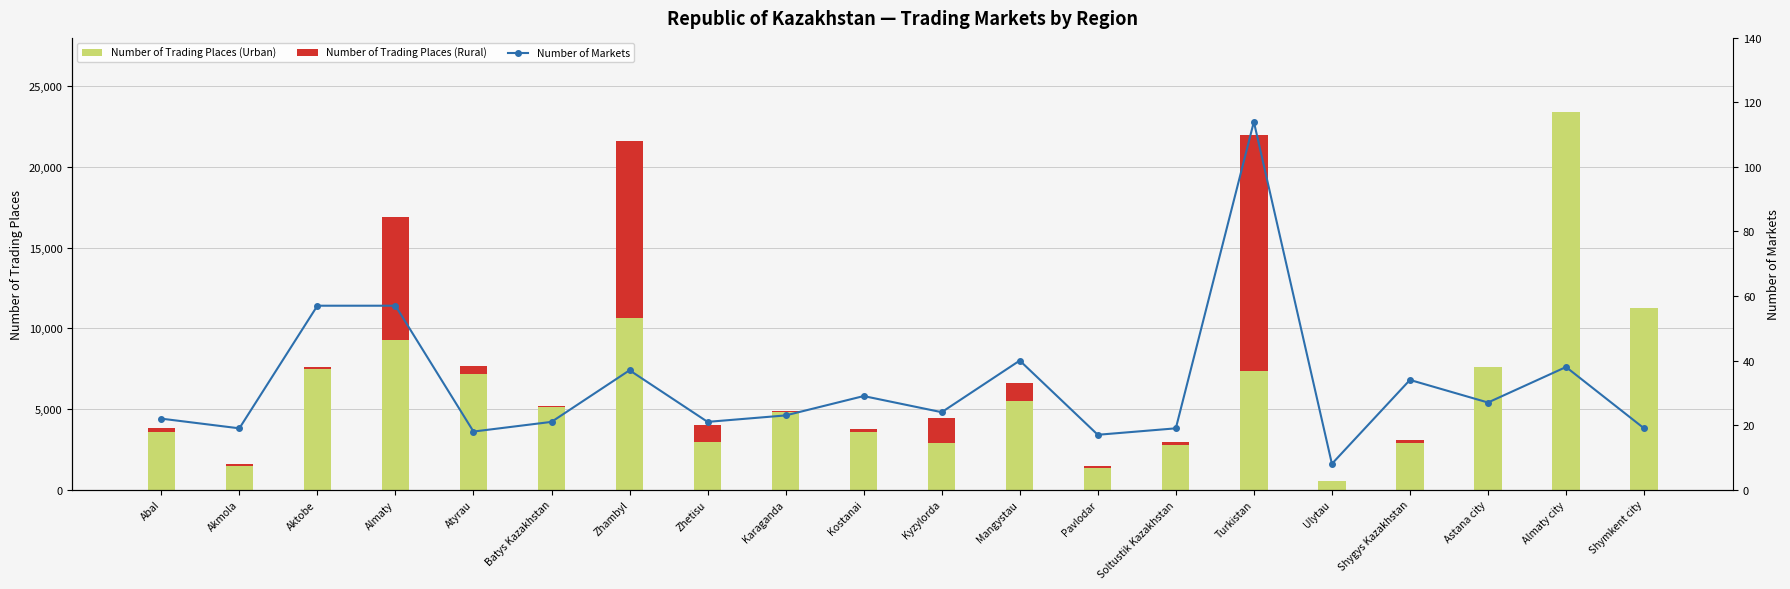

Which category has the highest value across all series?

Almaty city